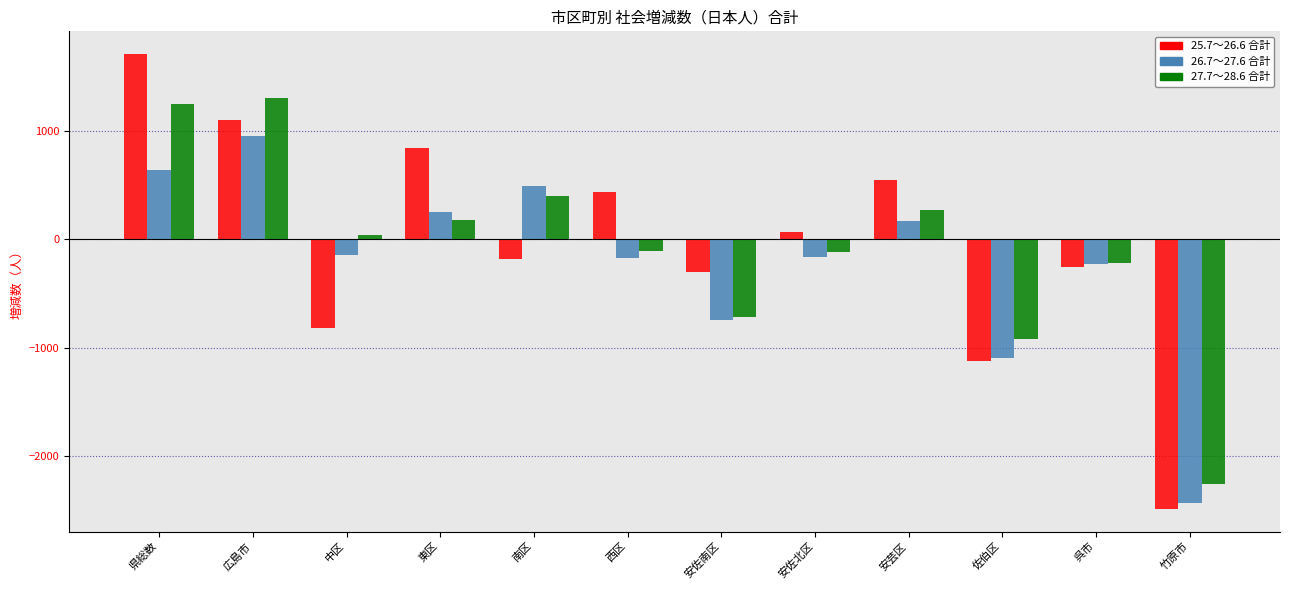

Count the number of data series in this chart.

3